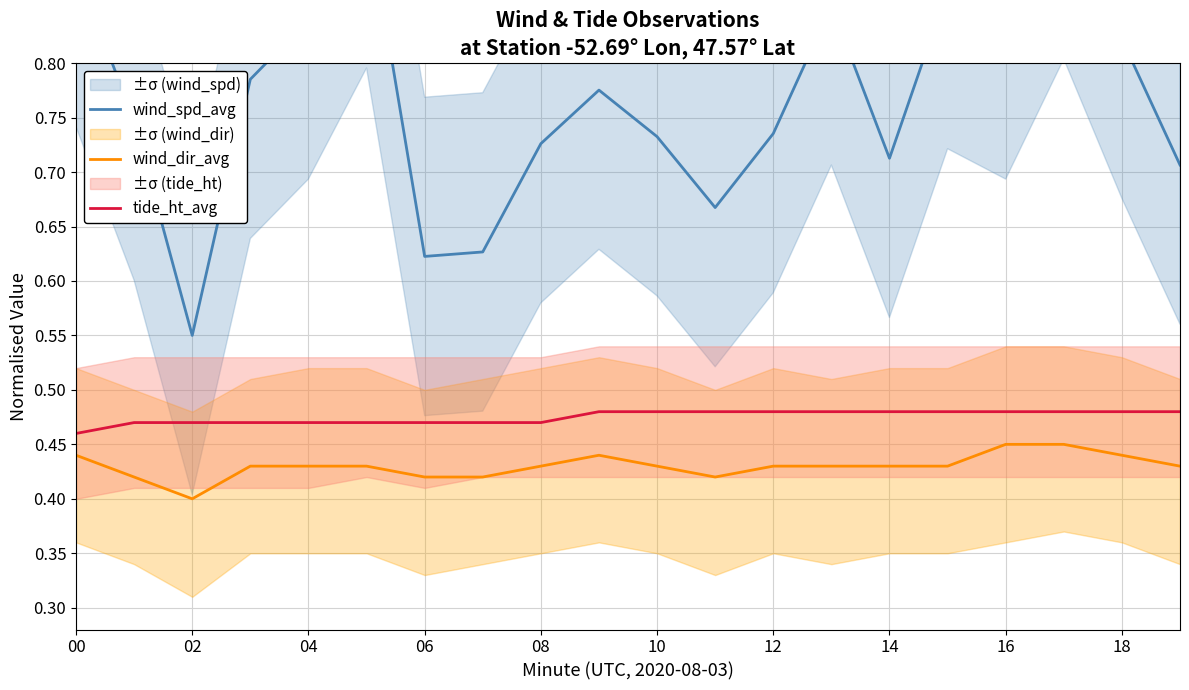

Rank the series at 11 from lowest to highest value.

wind_dir_avg, tide_ht_avg, wind_spd_avg